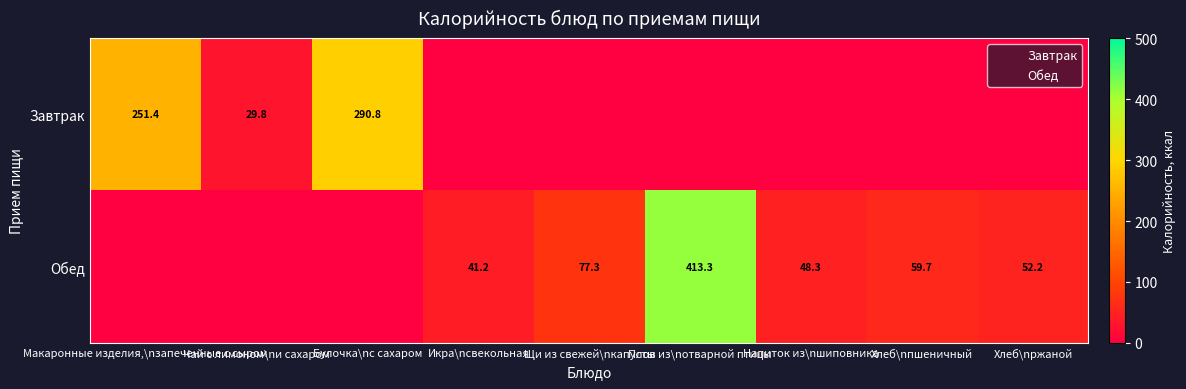

Between Напиток из\nшиповника and Хлеб\nпшеничный, which series saw the biggest shift?

Обед